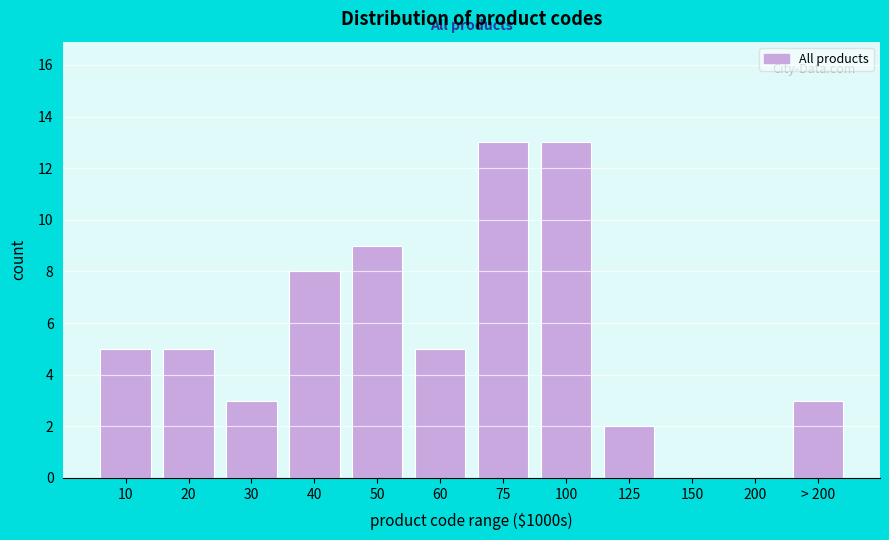

Reading right to left, extract all data points from this chart.

> 200=3	200=0	150=0	125=2	100=13	75=13	60=5	50=9	40=8	30=3	20=5	10=5